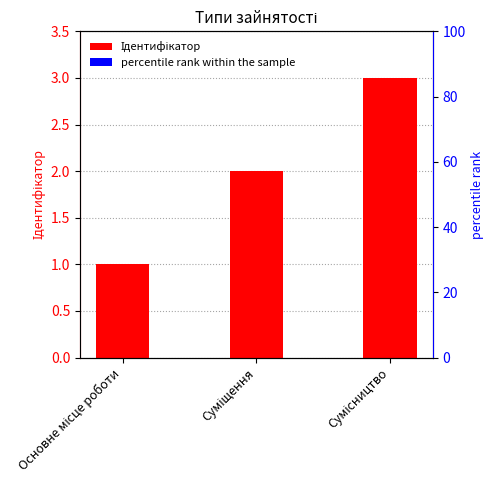

List the series in order of their peak value, highest first.

Ідентифікатор, percentile rank within the sample